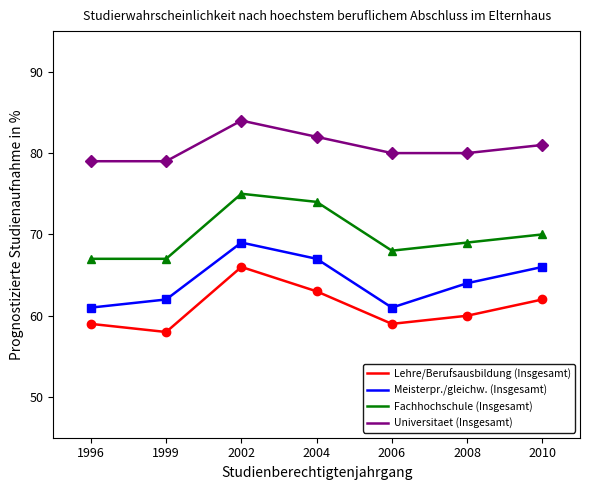

Is this an area chart (filled region under the line)?

No